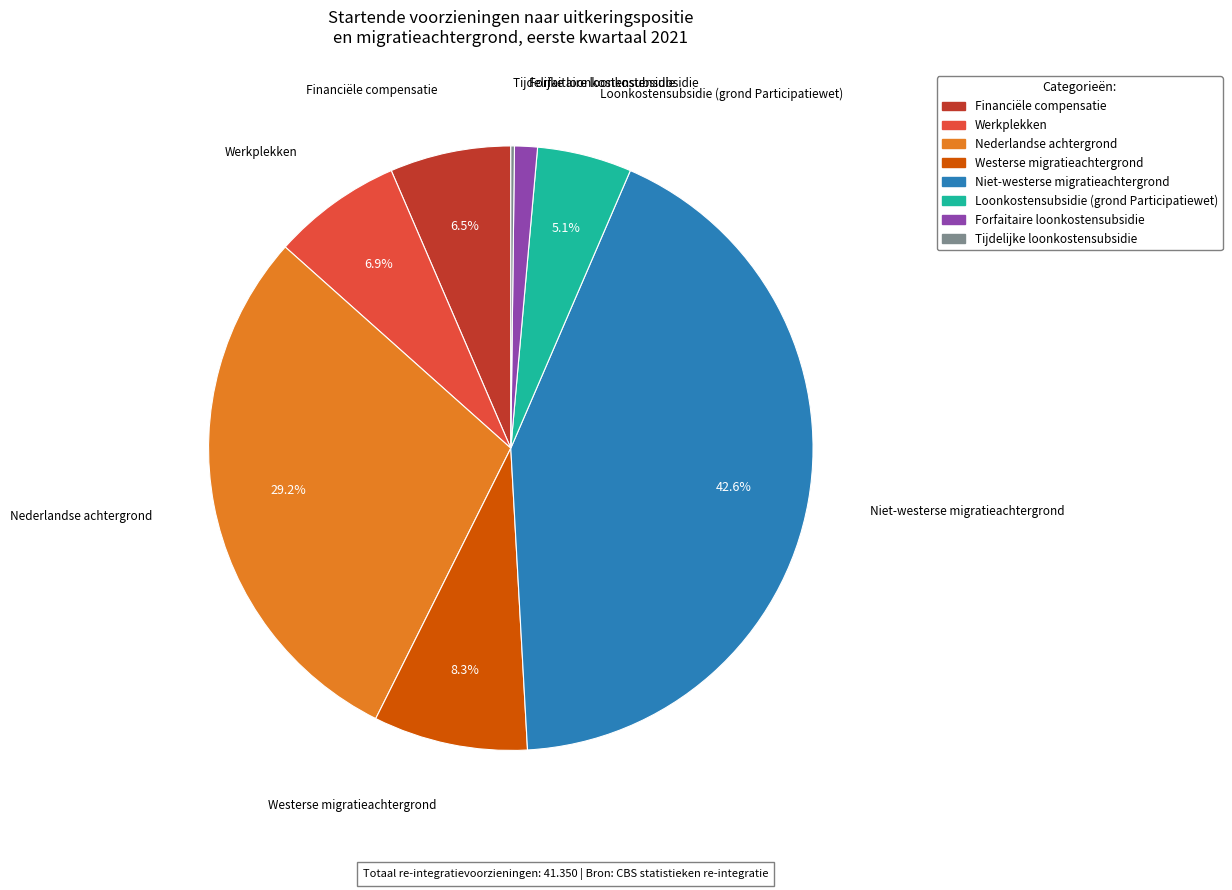

Combined, do Westerse migratieachtergrond and Financiële compensatie account for over 50%?

No